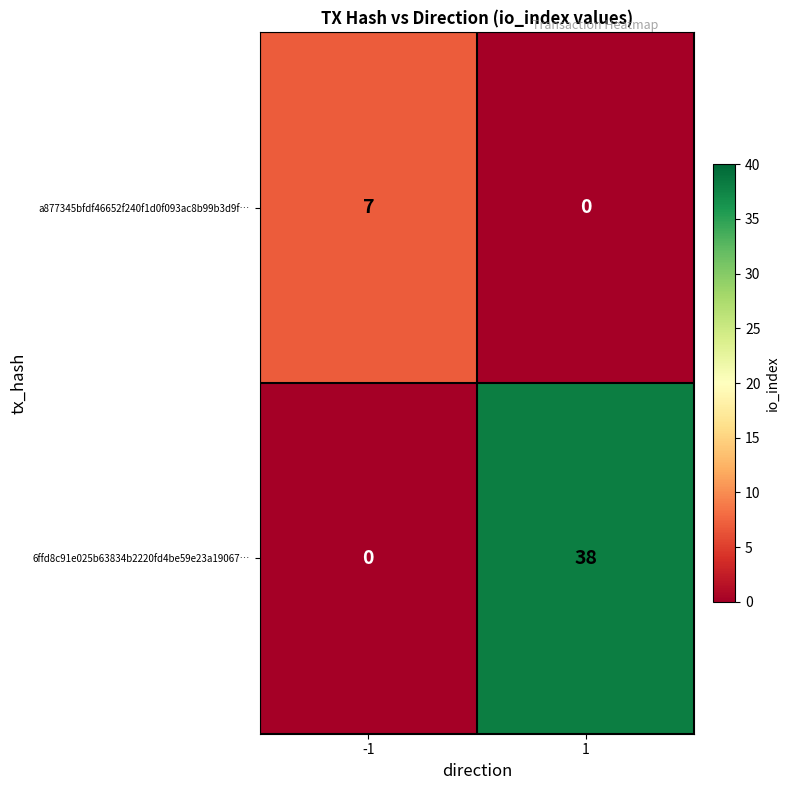

Is the value of 6ffd8c91e025b63834b2220fd4be59e23a19067… at -1 greater than the value of a877345bfdf46652f240f1d0f093ac8b99b3d9f… at -1?

No